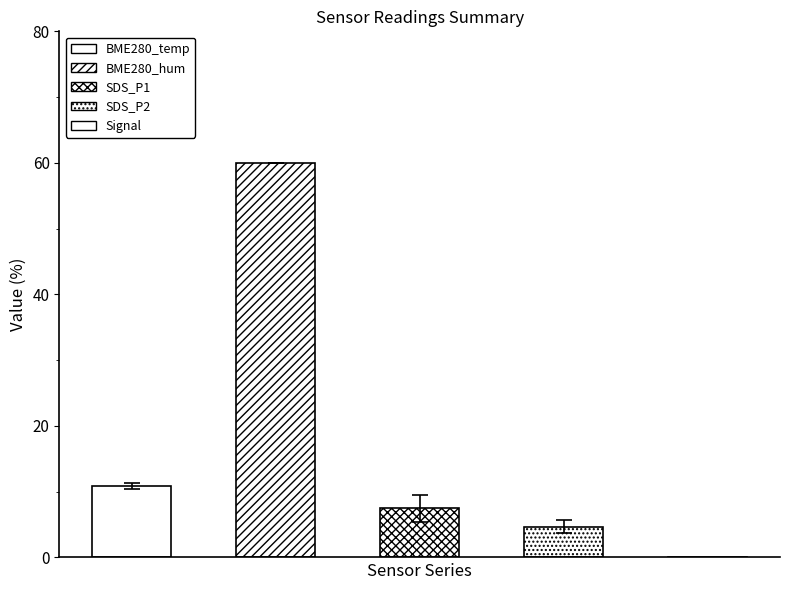

Are the bars grouped side by side (vs. stacked)?

Yes